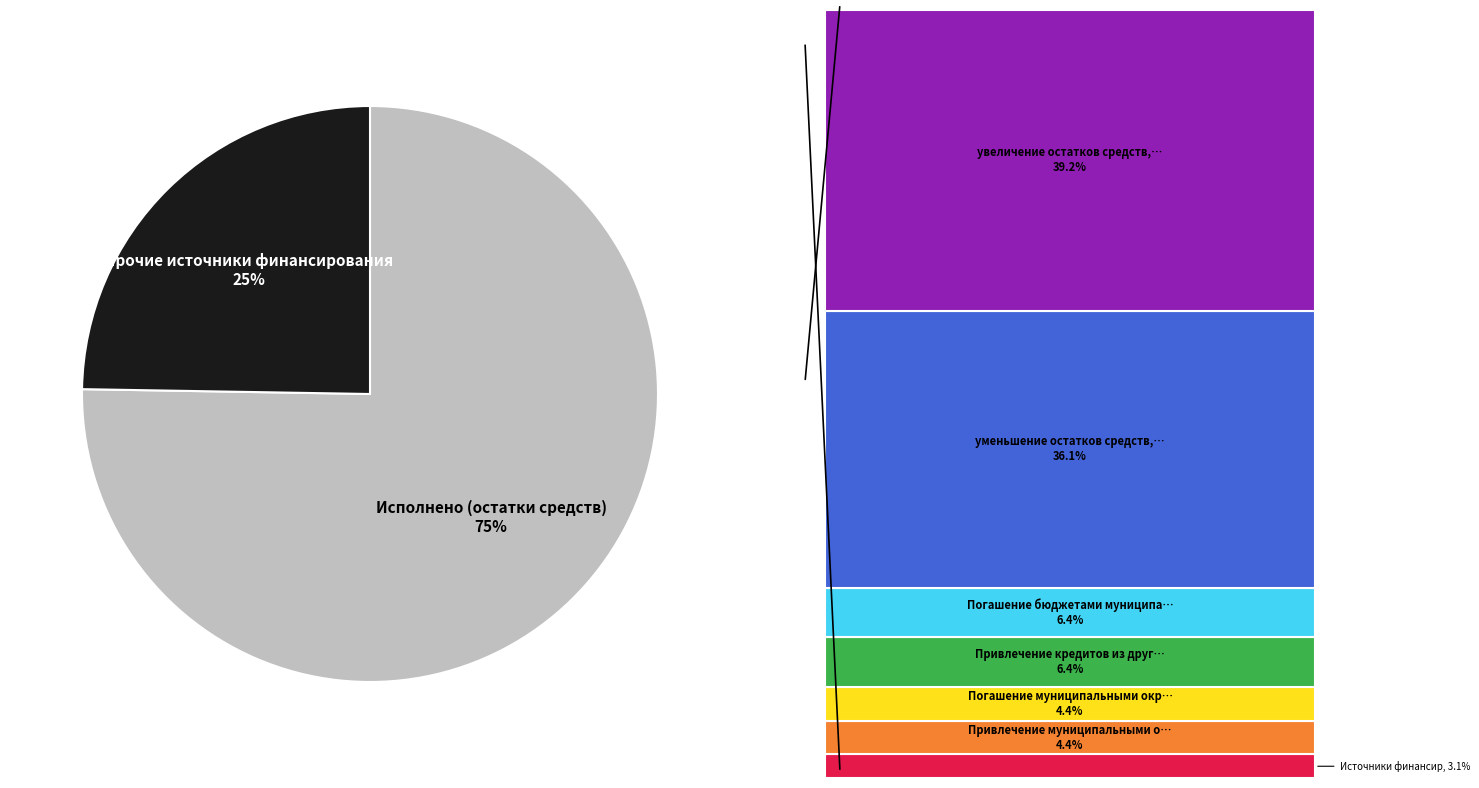

To the nearest percent, what is the average slice percentage?

50%